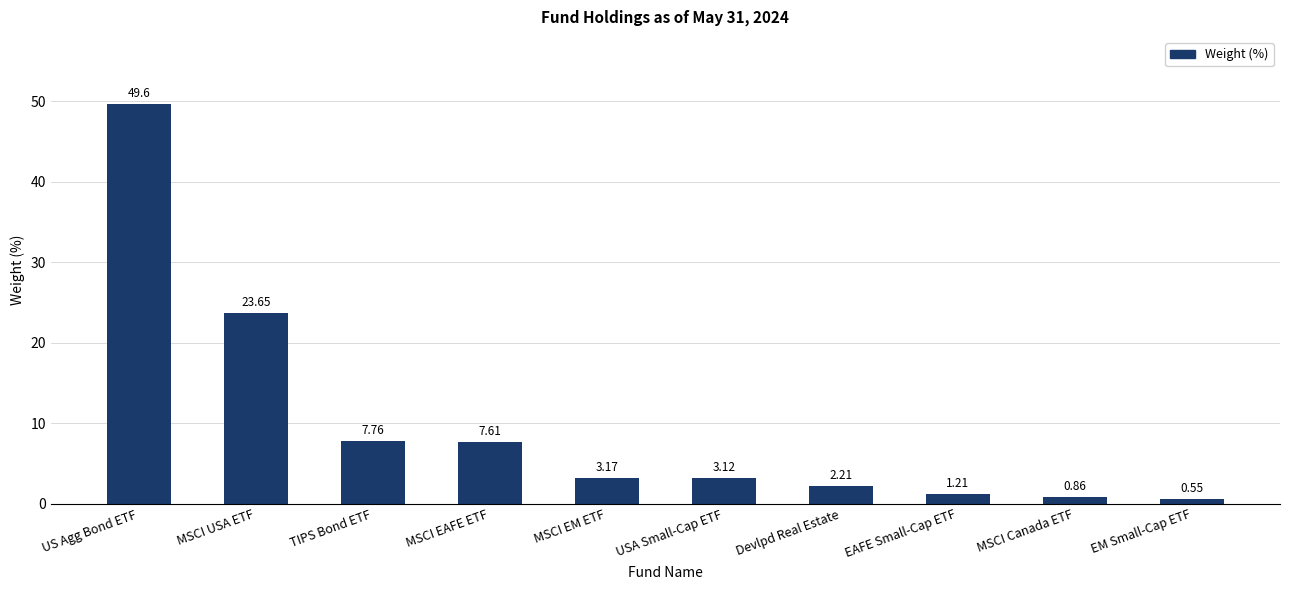

What is the difference between the values at MSCI Canada ETF and EM Small-Cap ETF?

0.3